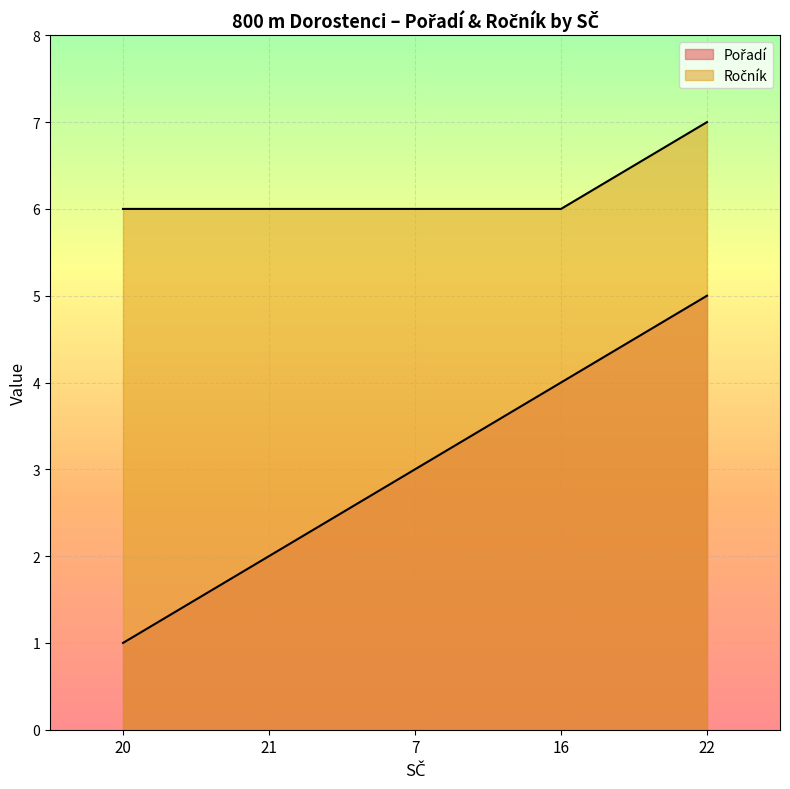

Reading left to right, what are all the values shown in this chart?

Pořadí: 20=1	21=2	7=3	16=4	22=5
Ročník: 20=6	21=6	7=6	16=6	22=7